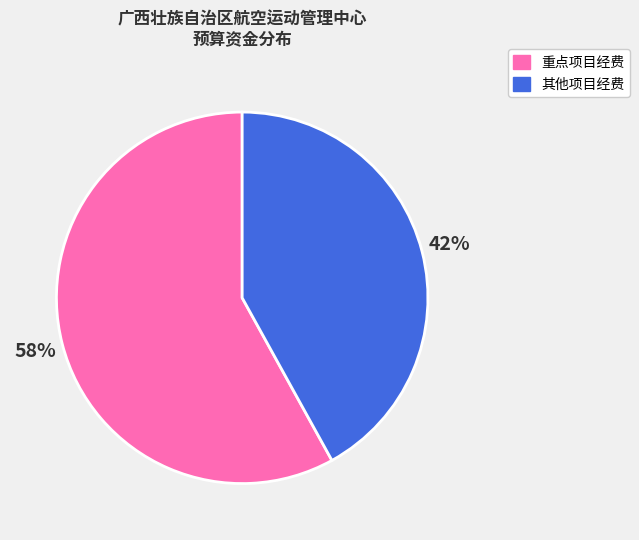

To the nearest percent, what is the difference between the largest and smallest slice percentages?

16%